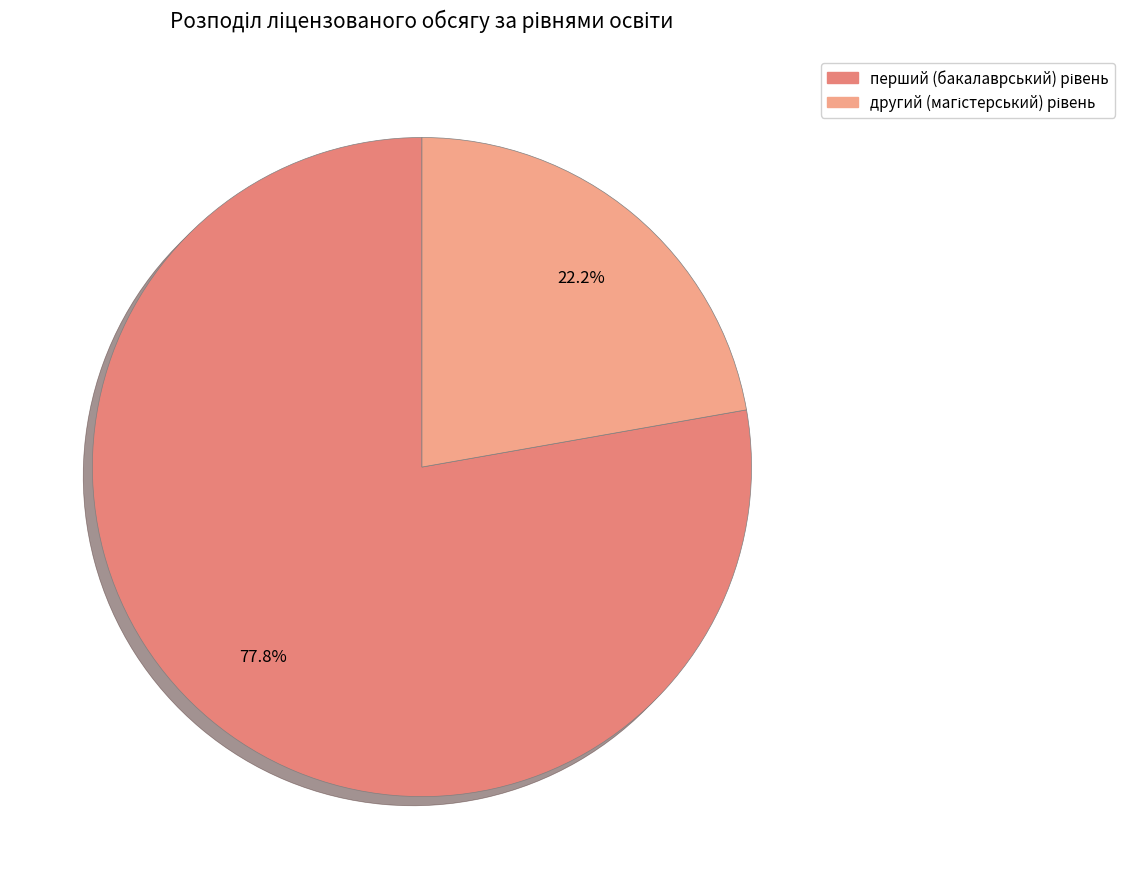

How many segments does this pie chart have?

2